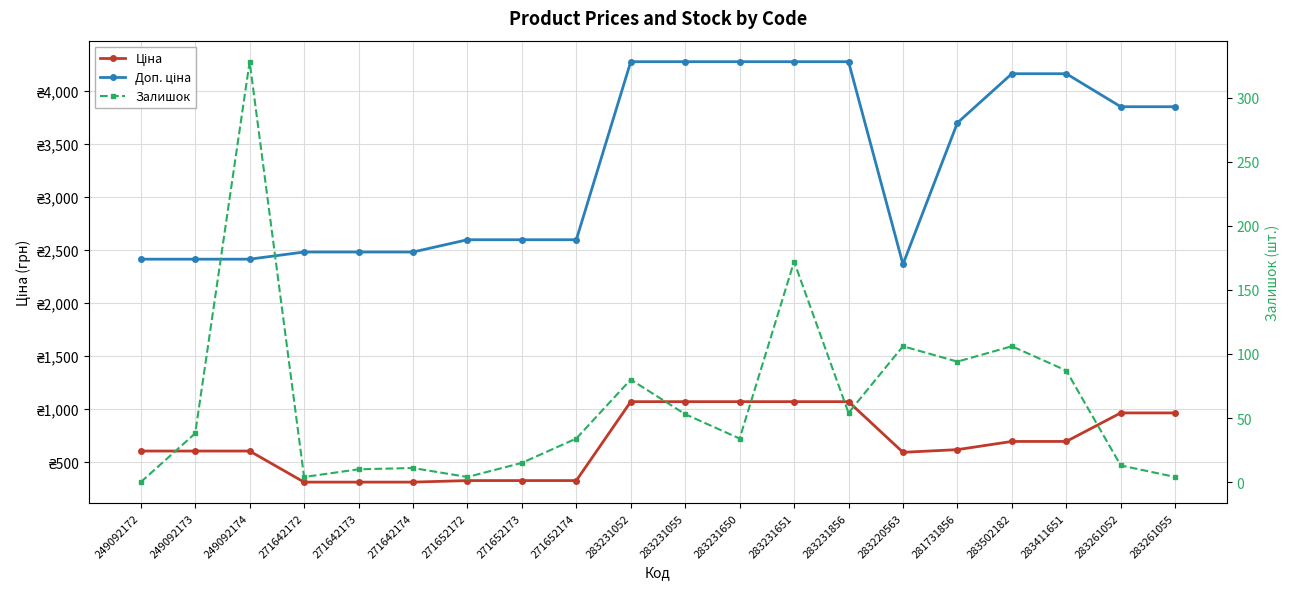

At which label does Залишок reach its minimum?

249092172